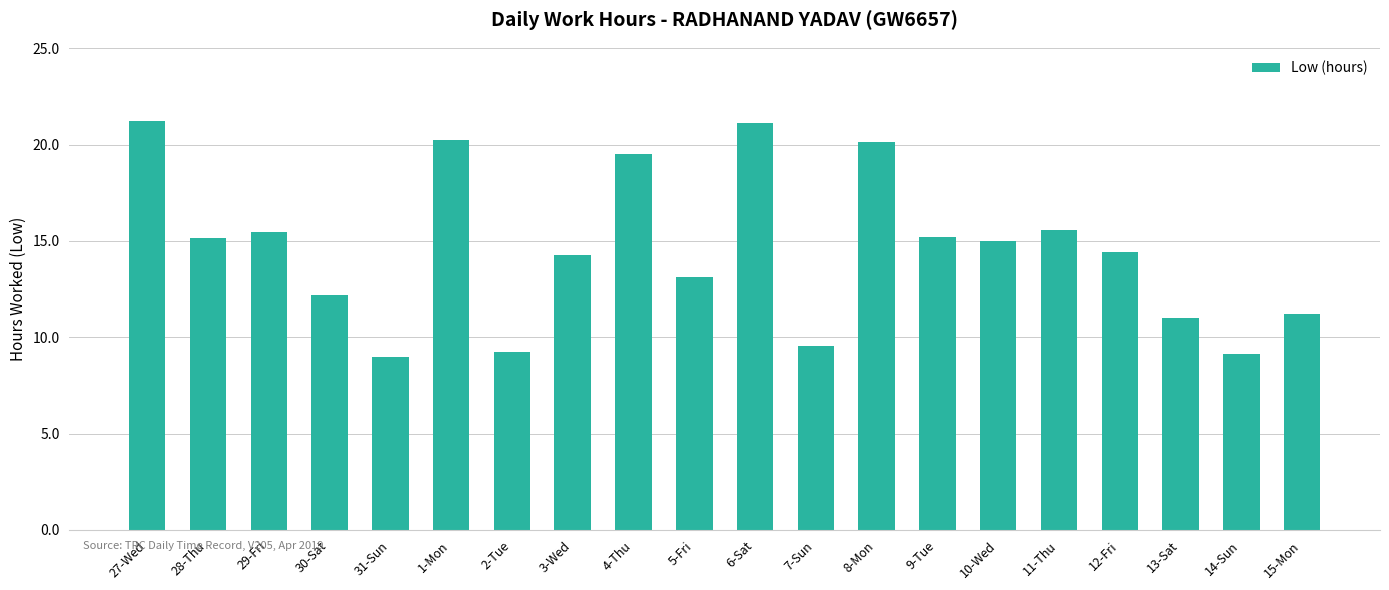

What is the label of the 3rd bar from the left?

29-Fri